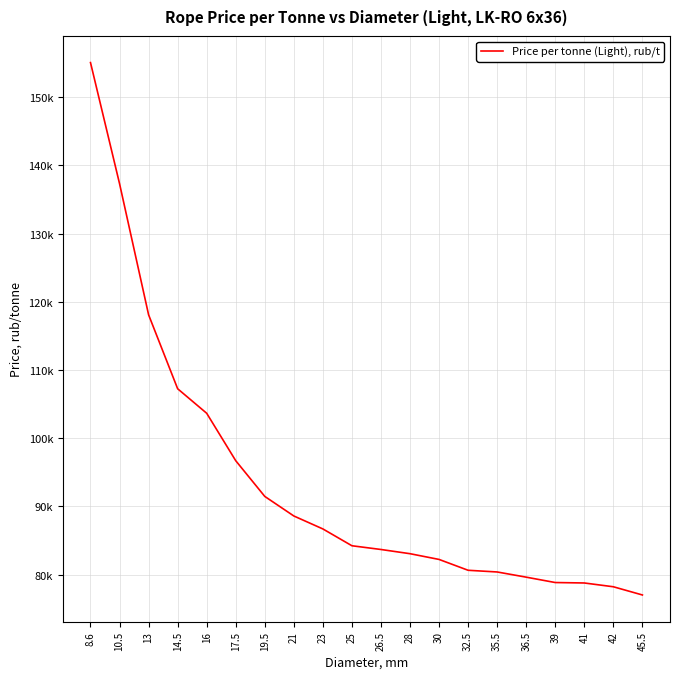

Does the chart have visible grid lines?

Yes